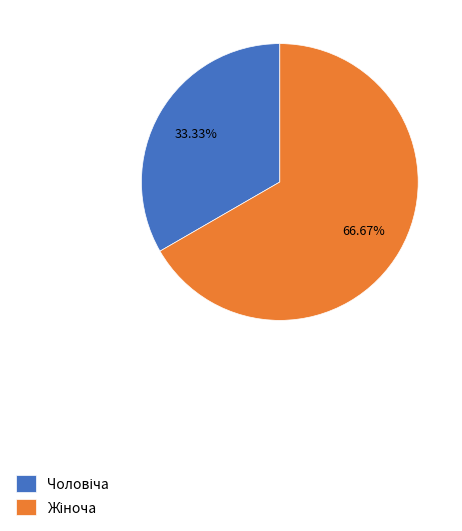

Is there a majority slice in this chart?

Yes